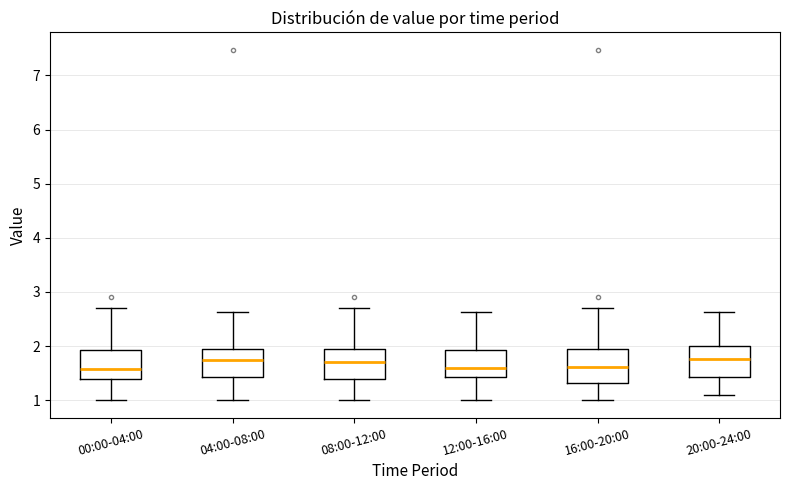

Where does the lower whisker of the box for 00:00-04:00 end on the y-axis? The values are not printed on the chart, so give them approximately, as read against the axis.

1.0